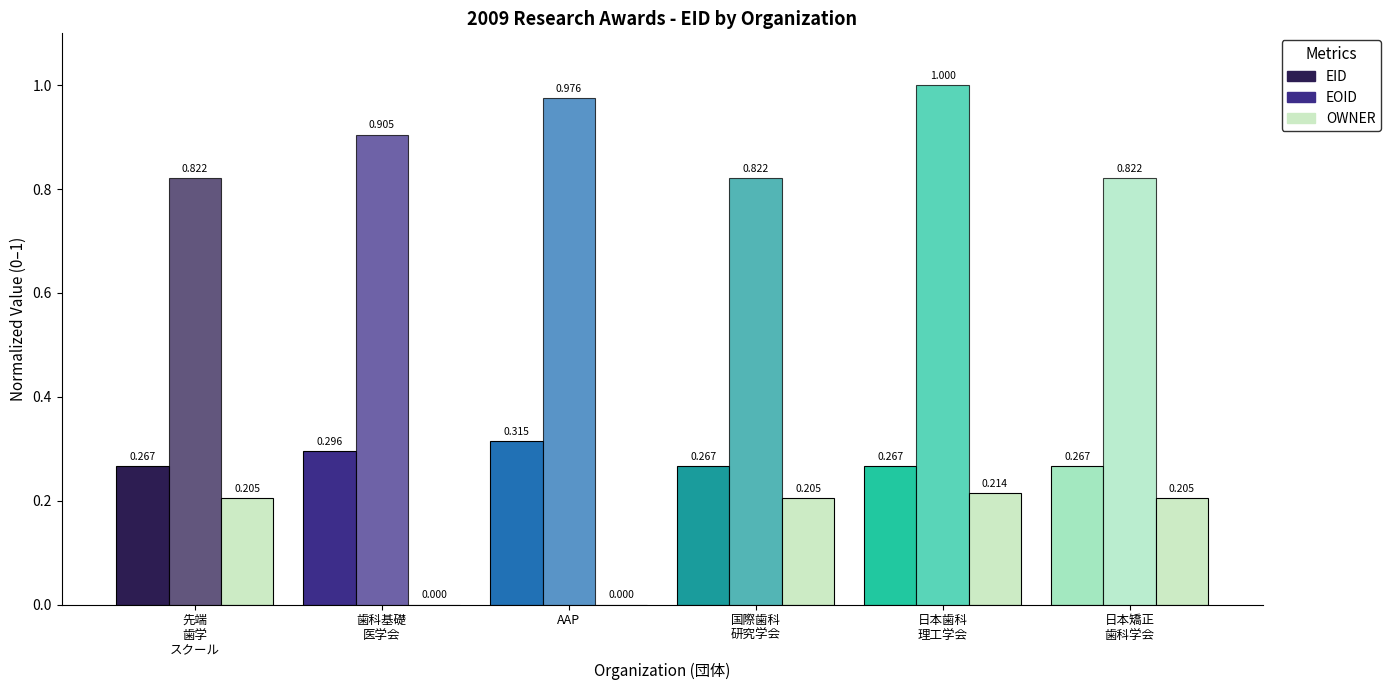

Count the number of categories in the chart.

6